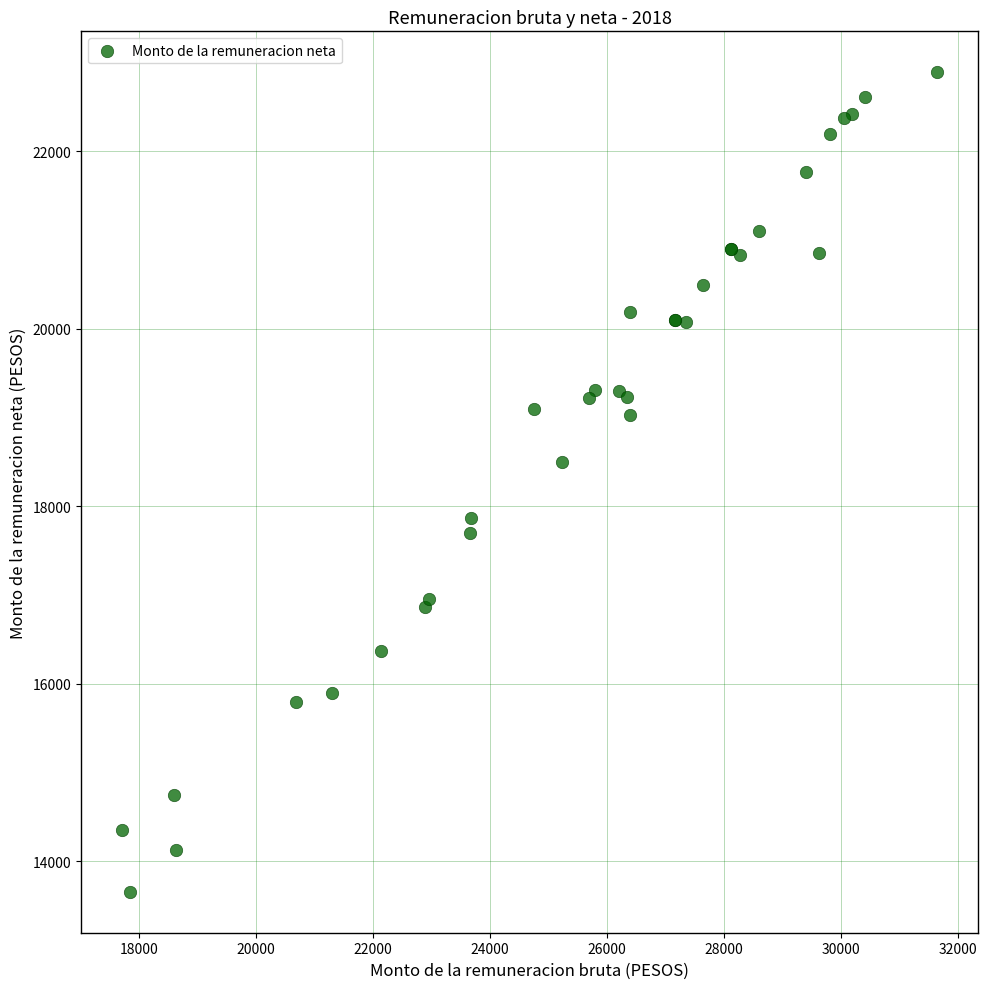

What Y value in the scatter plot is closest to 18271?

18496.8